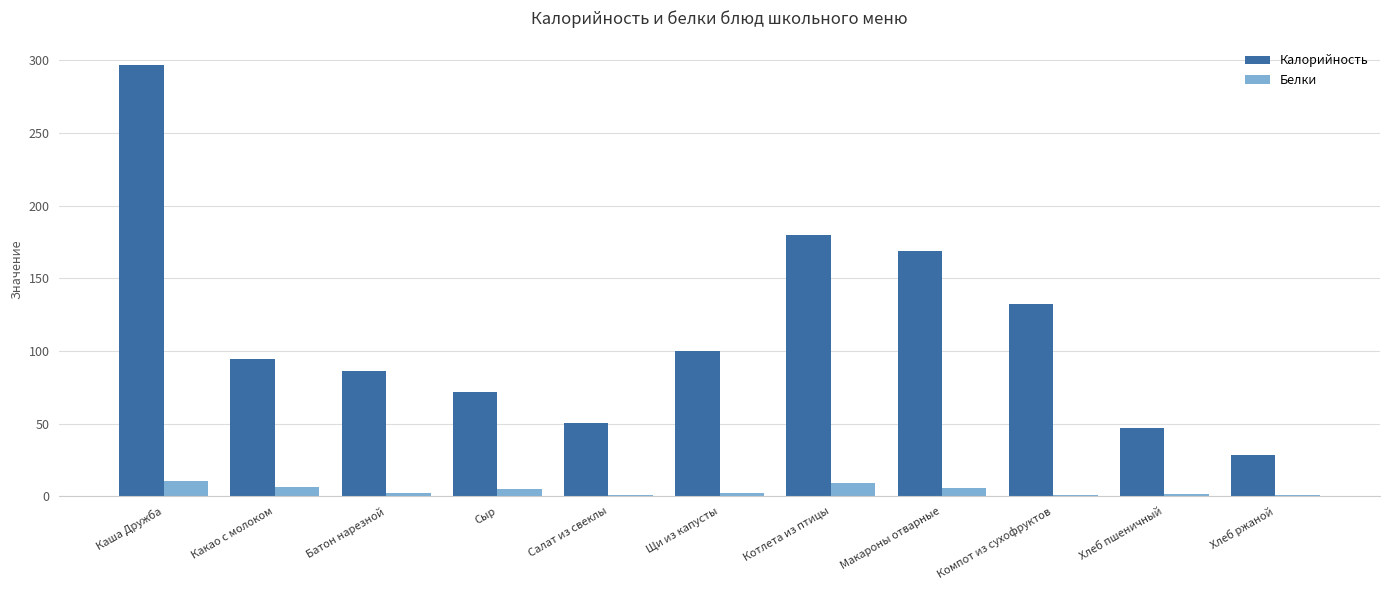

What is the total value across all series at Каша Дружба?

307.5